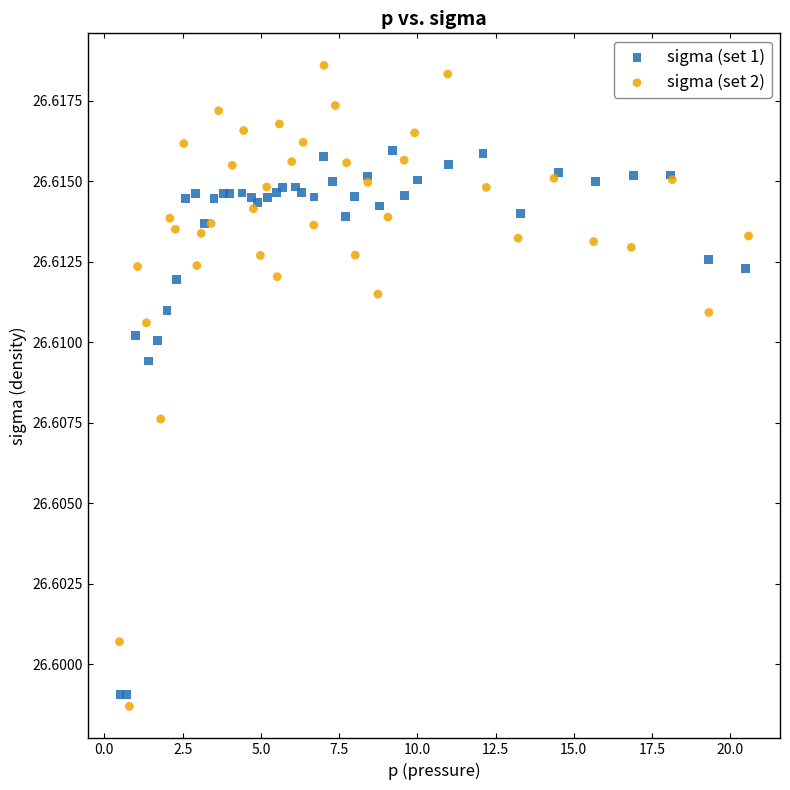

Which series has the largest Y range (max minus min)?

sigma (set 2)